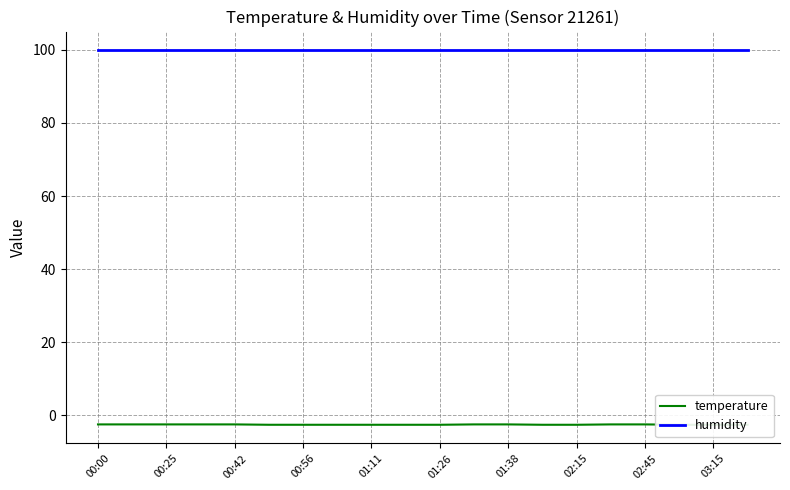

True or false: humidity has more than 2 interior local peaks.

False